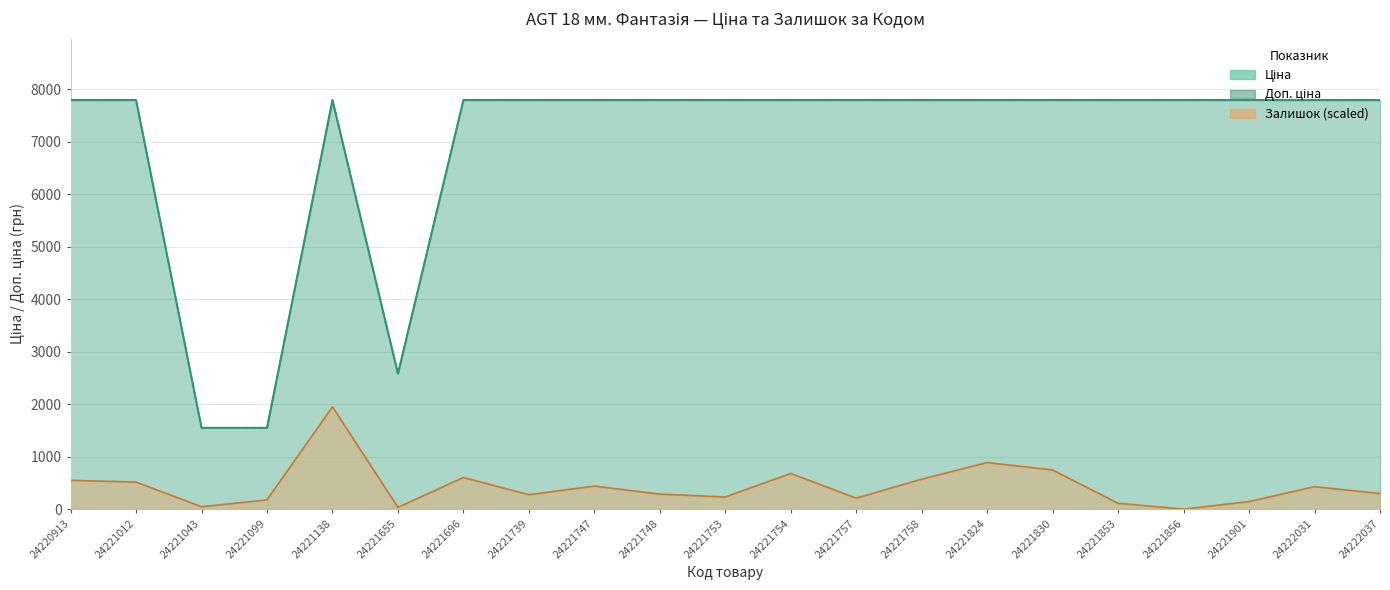

What is the value of the Залишок point at the 14th from the left?

569.1